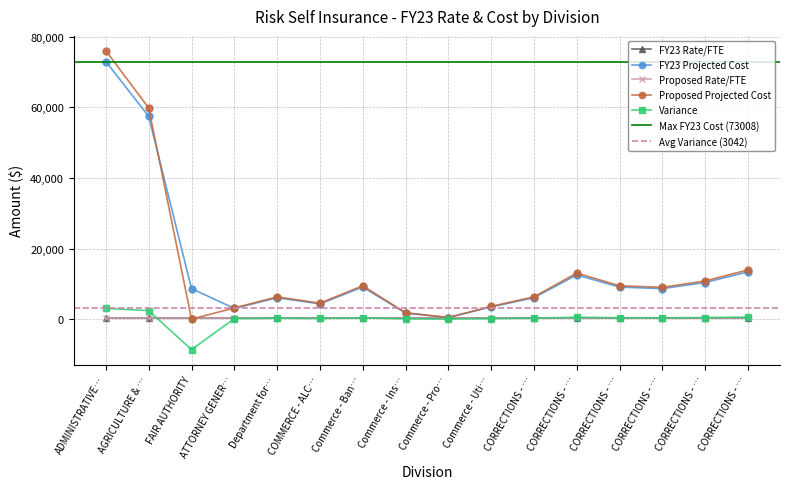

What is the spread (max minus min) of values at COMMERCE - ALC…?

4320